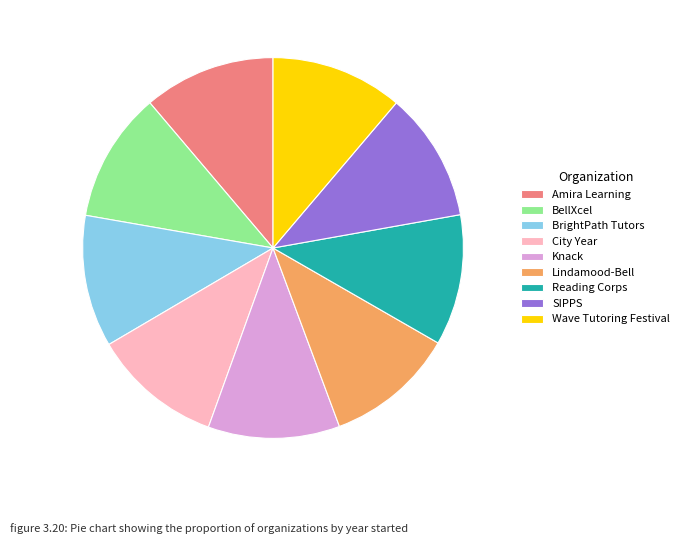

Combined, do Amira Learning and Wave Tutoring Festival account for over 50%?

No